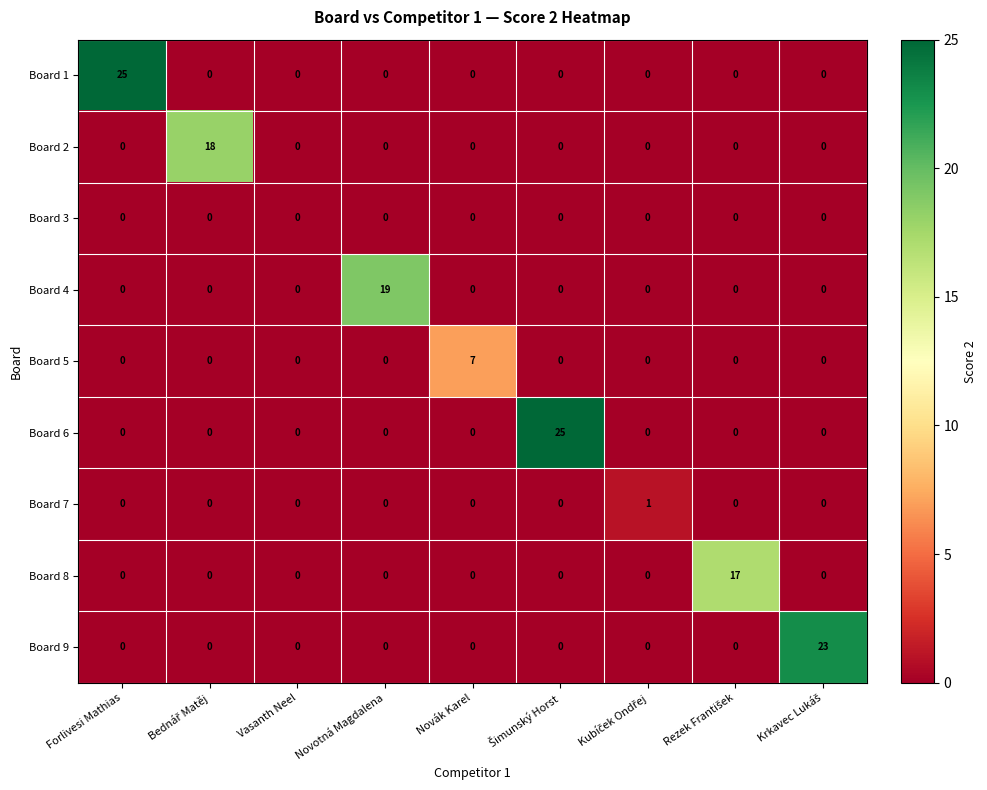

At how many categories does at least one series exceed 16?

6